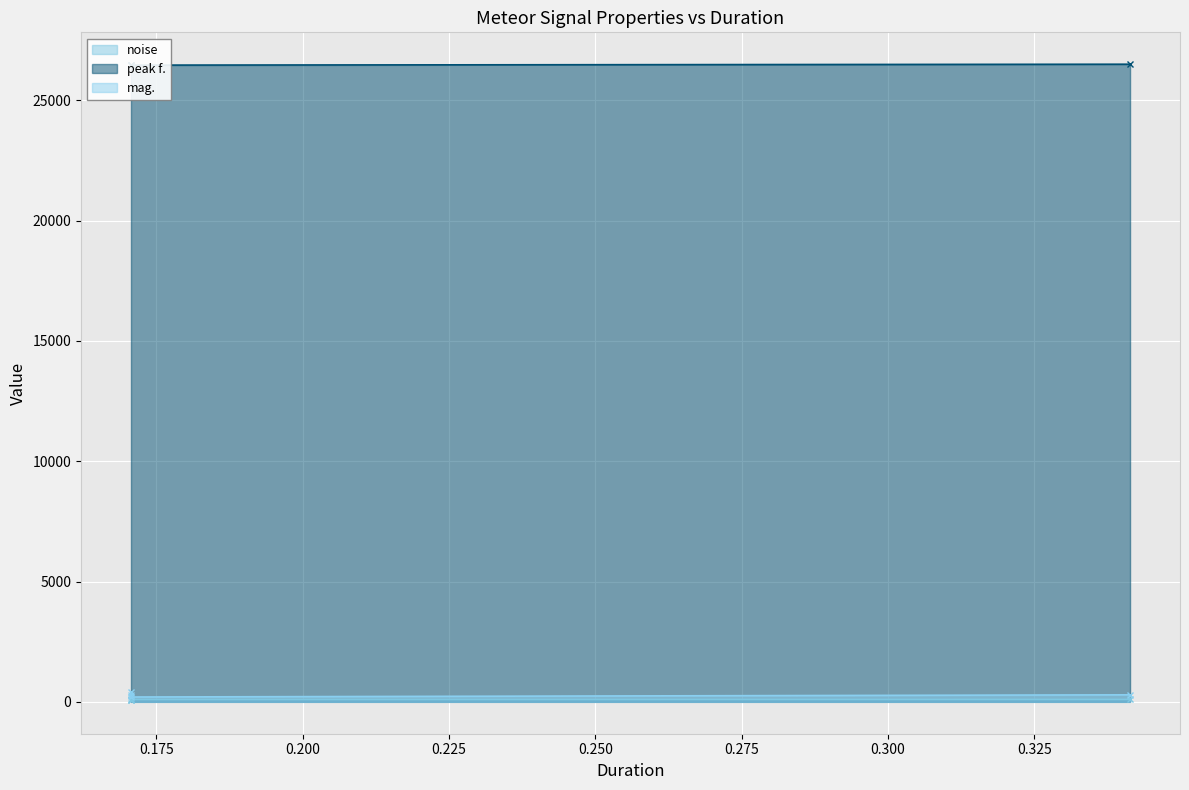

Is it true that peak f. equals 43540.0 at 0.341333?

False